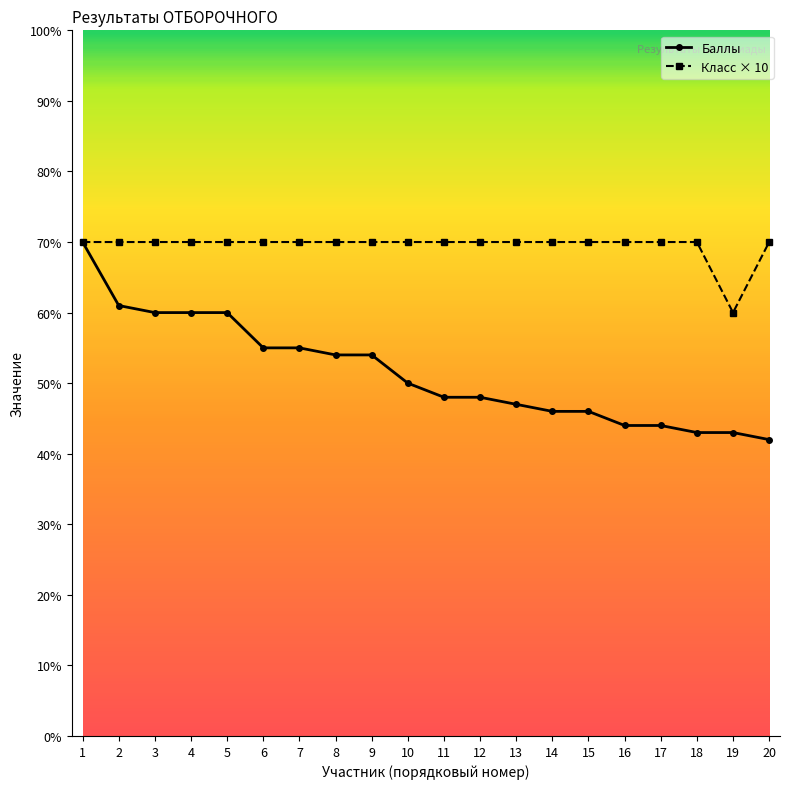

What are all the series names shown in the legend?

Баллы, Класс × 10